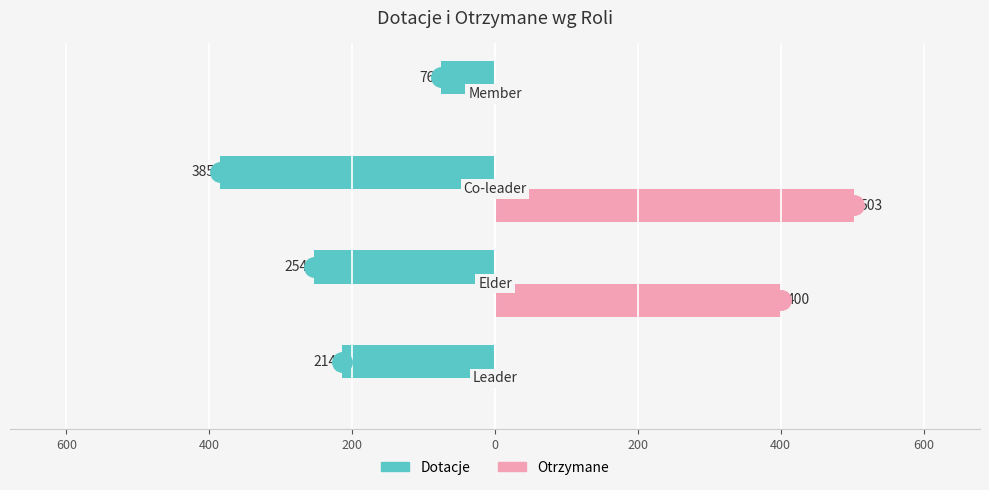

What are all the series names shown in the legend?

Dotacje, Otrzymane